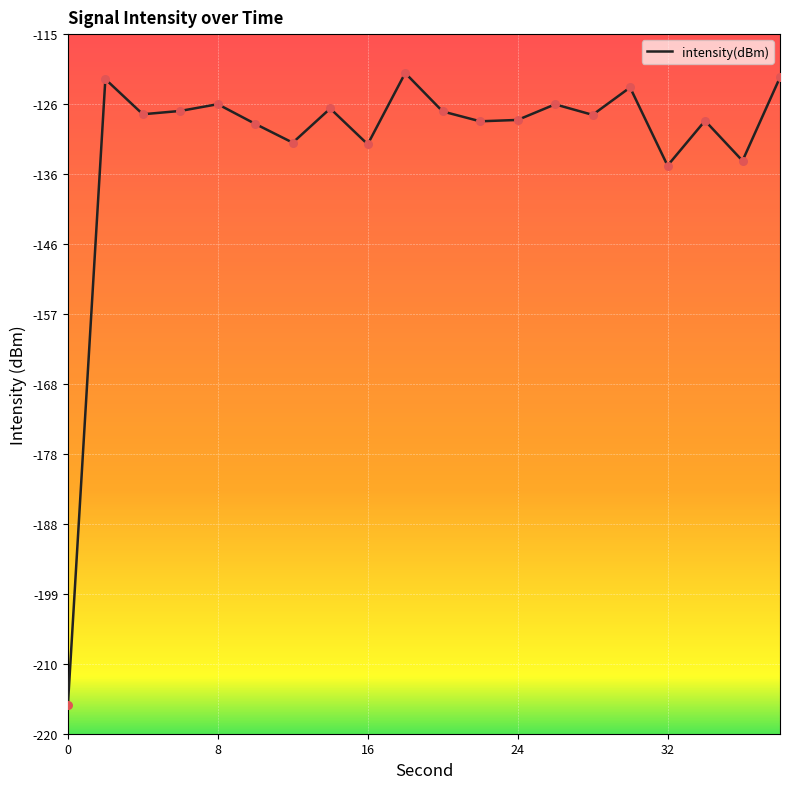

What is the greatest value displayed?

-120.8